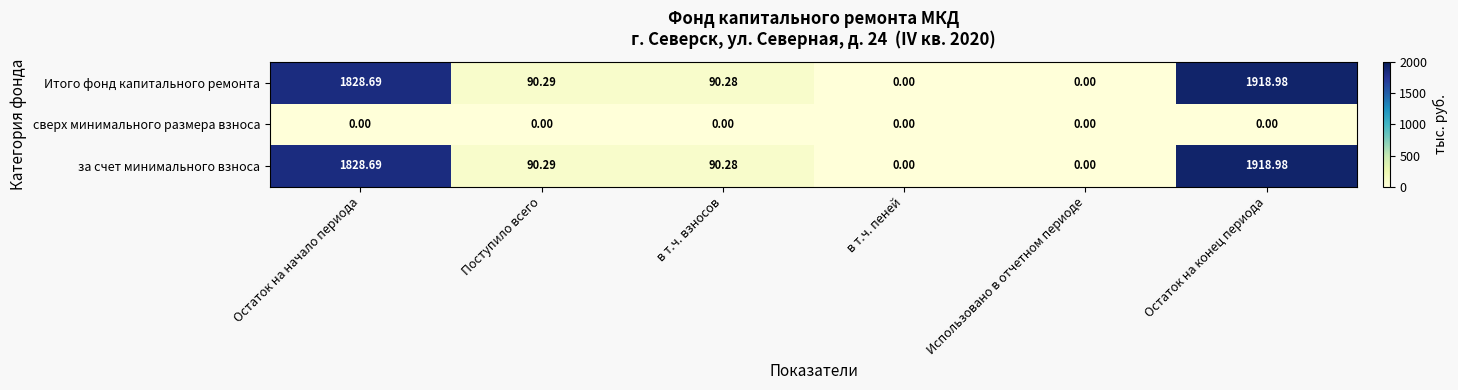

Count the number of data series in this chart.

3